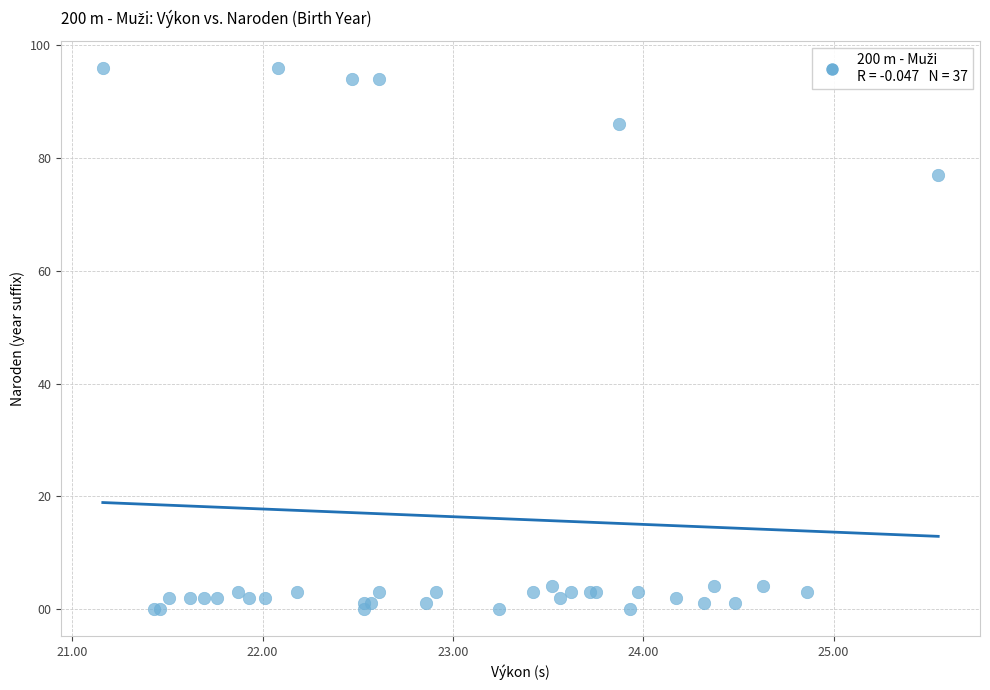

What Y value in the scatter plot is closest to 48?

77